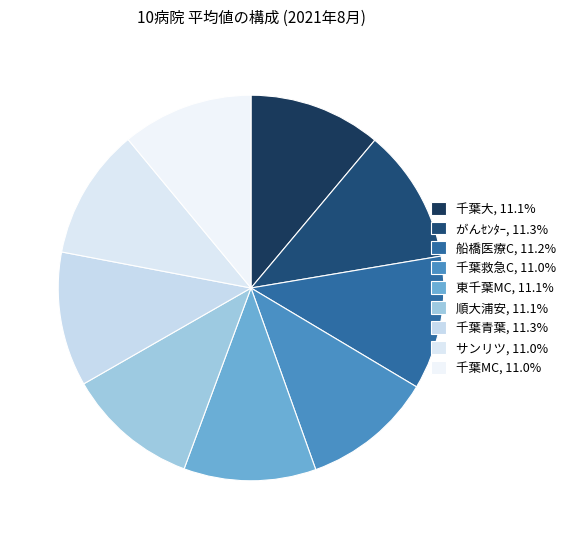

To the nearest percent, what is the average slice percentage?

11%